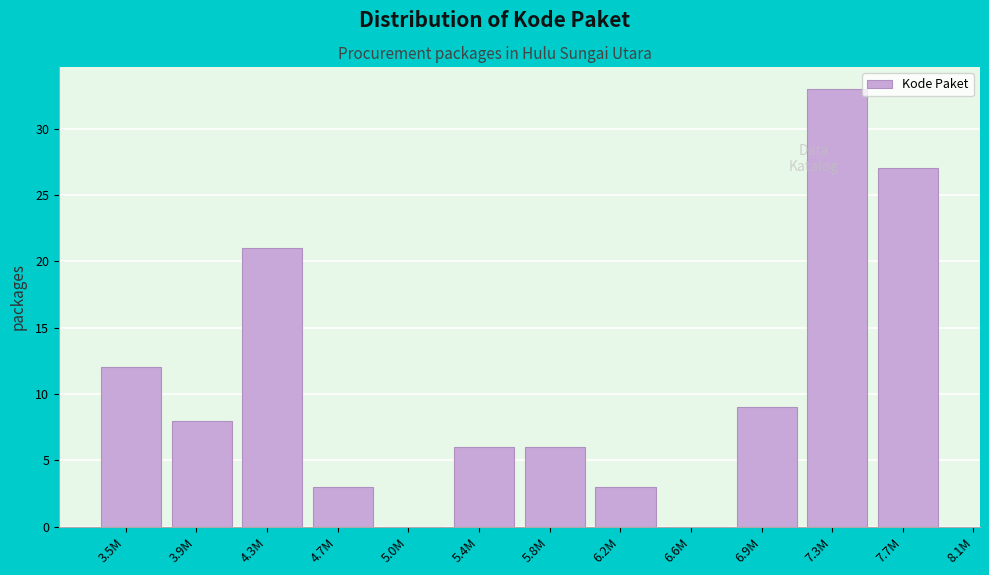

Reading left to right, list all the values displayed in this chart.

3.5M=12	3.9M=8	4.3M=21	4.7M=3	5.0M=0	5.4M=6	5.8M=6	6.2M=3	6.6M=0	6.9M=9	7.3M=33	7.7M=27